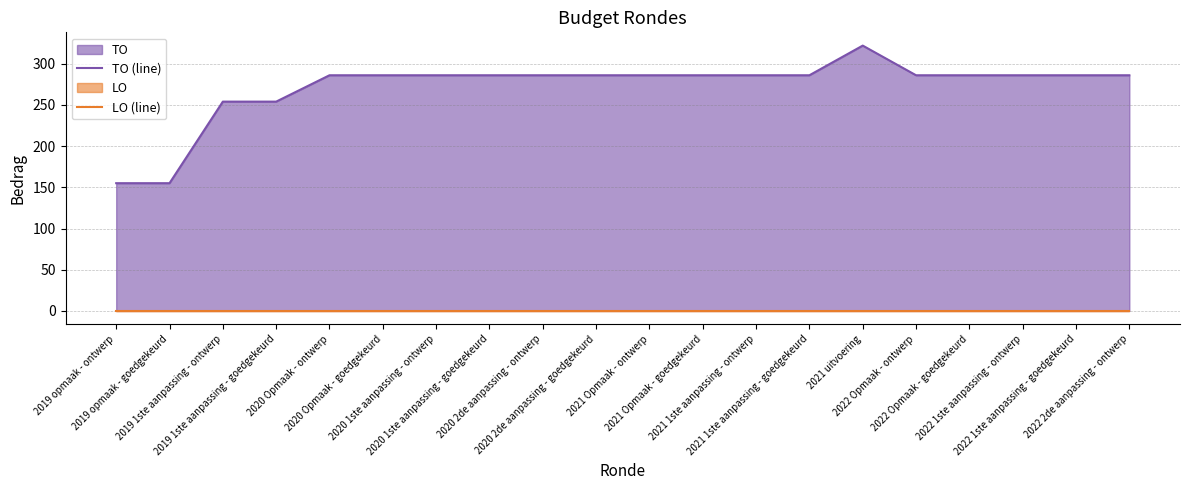

Rank the series at 2019 opmaak - goedgekeurd from highest to lowest value.

TO (line), LO (line)